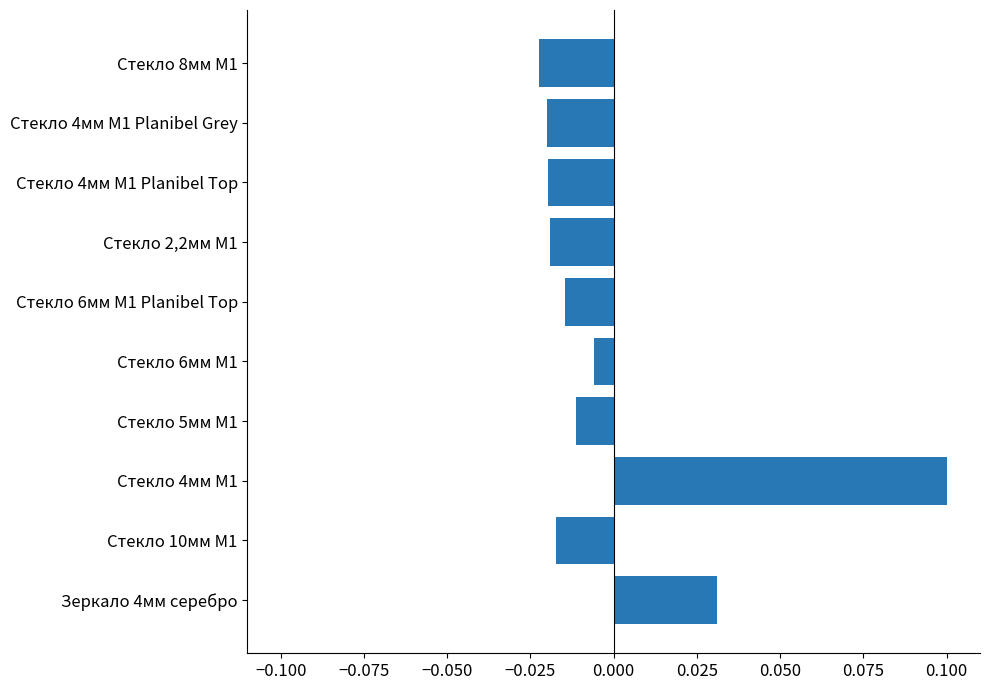

How many negative values are there?

8